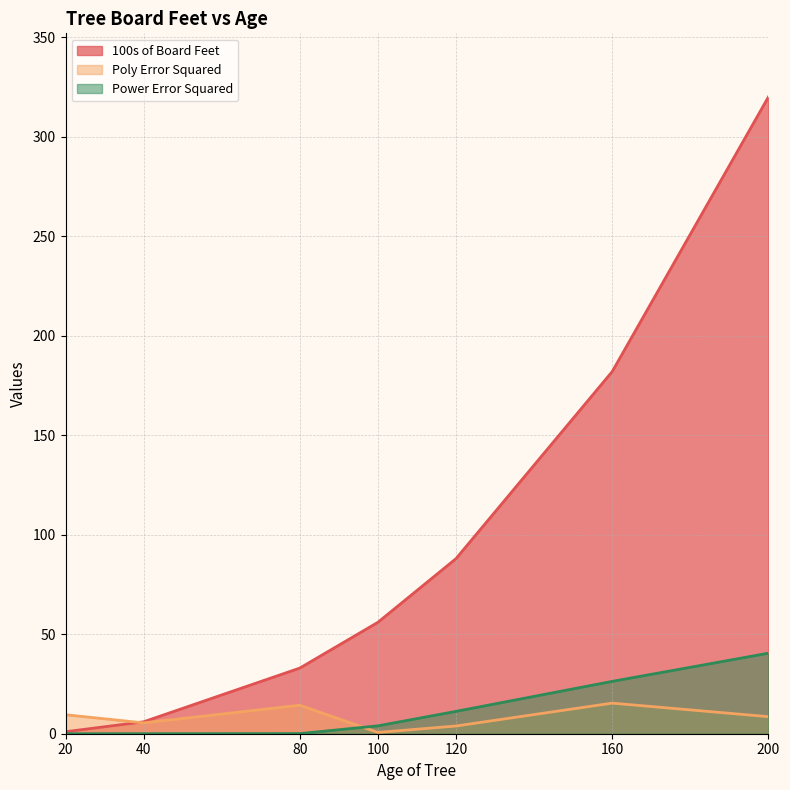

In Poly Error Squared, how many points are lower than both neighbors (excluding endpoints)?

2